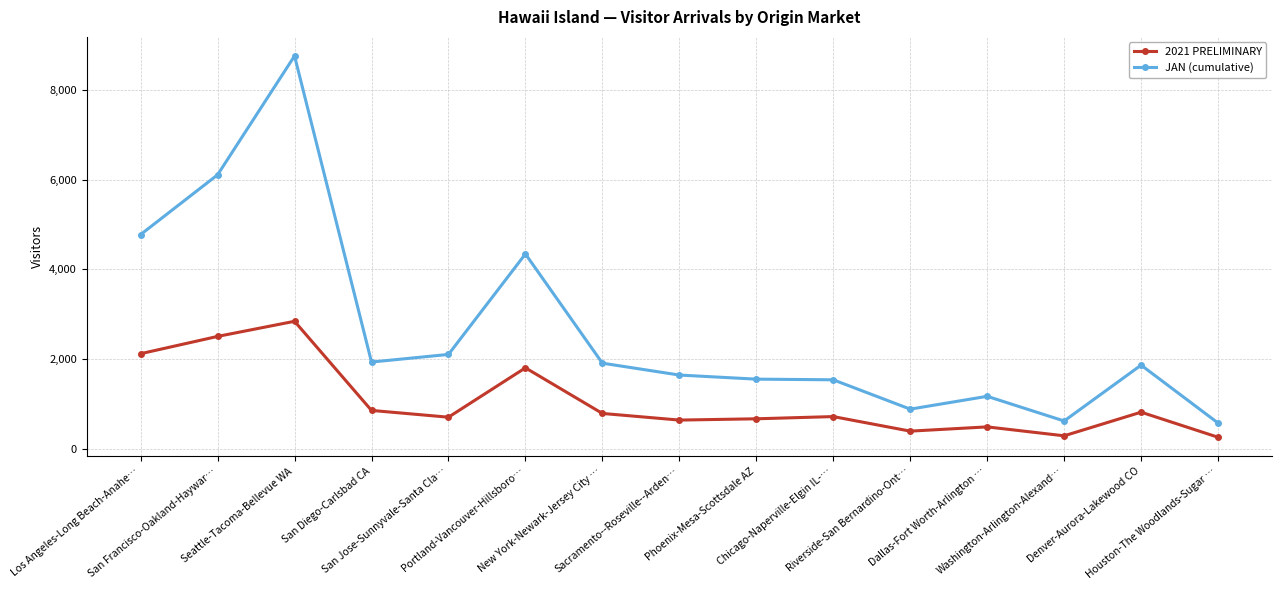

What is the value of the 2021 PRELIMINARY point at the 1st from the left?

2119.3